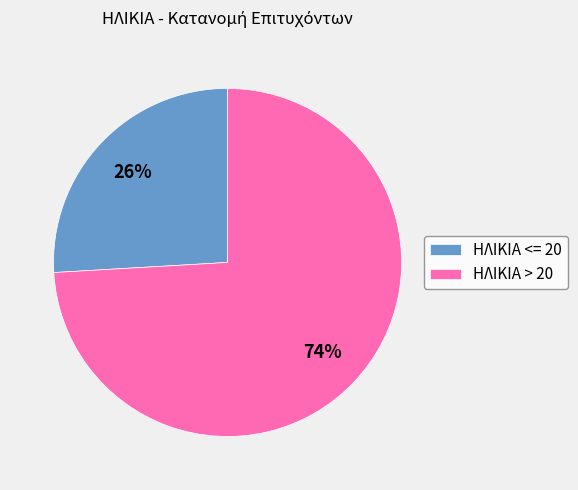

How many slices are in this pie chart?

2